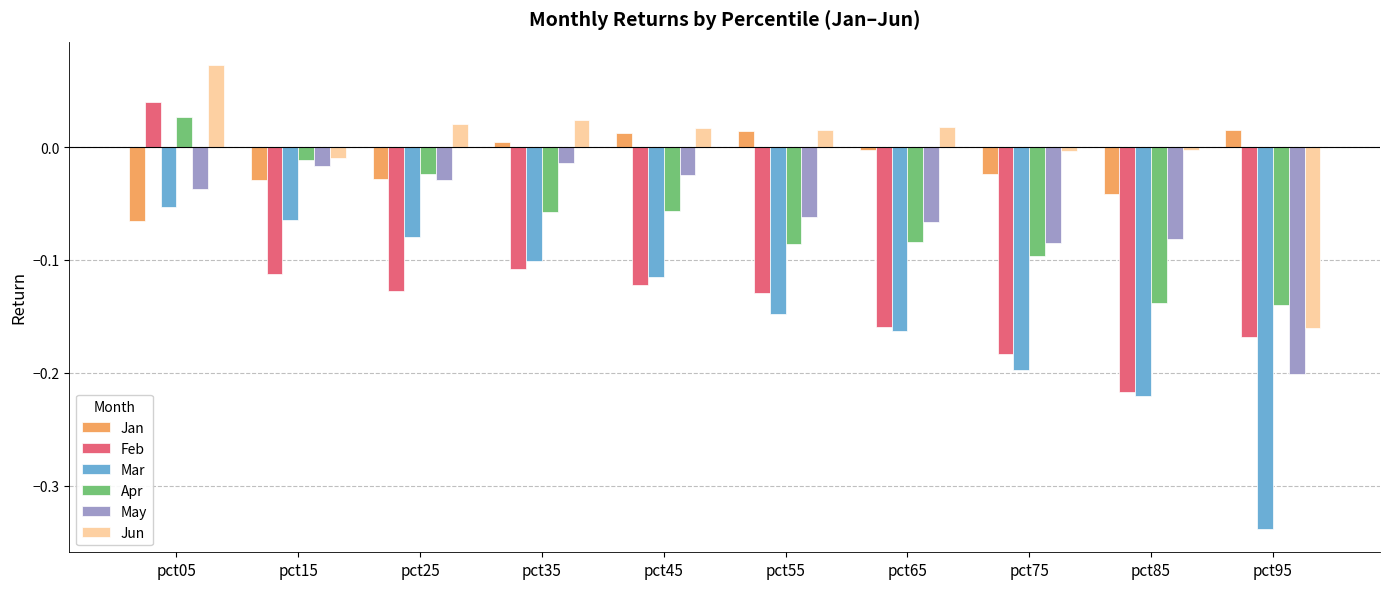

What are all the series names shown in the legend?

Jan, Feb, Mar, Apr, May, Jun